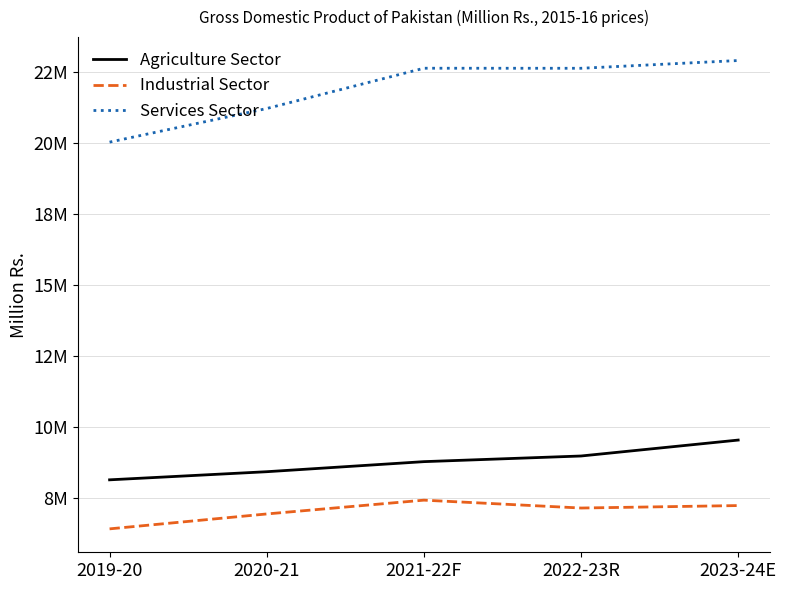

Is this an area chart (filled region under the line)?

No